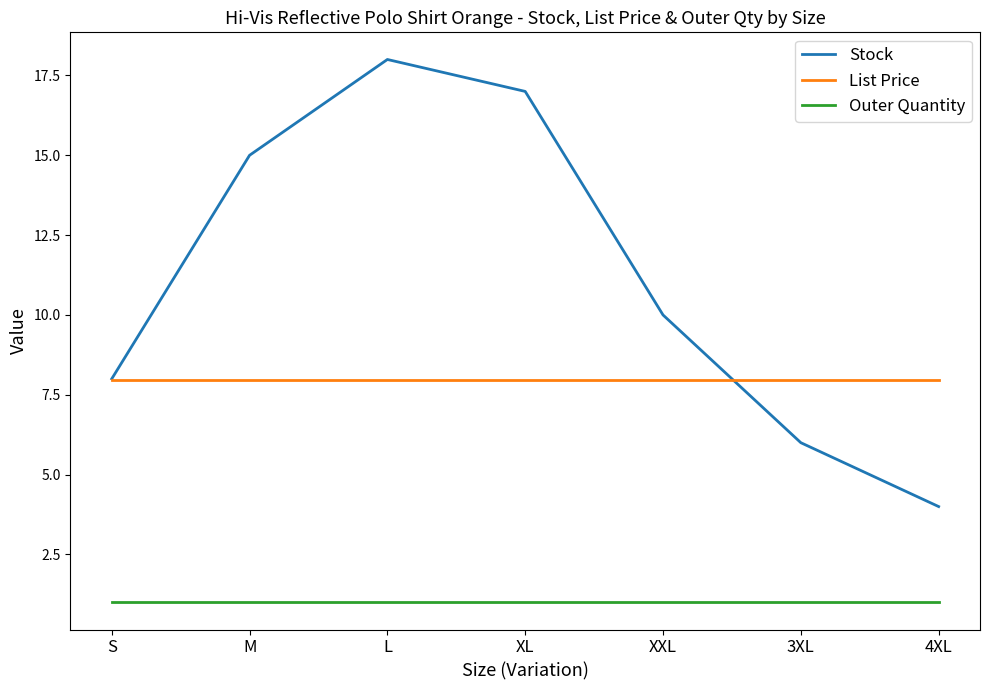

Reading right to left, what are all the values shown in this chart?

Stock: 4XL=4.0	3XL=6.0	XXL=10.0	XL=17.0	L=18.0	M=15.0	S=8.0
List Price: 4XL=8.0	3XL=8.0	XXL=8.0	XL=8.0	L=8.0	M=8.0	S=8.0
Outer Quantity: 4XL=1.0	3XL=1.0	XXL=1.0	XL=1.0	L=1.0	M=1.0	S=1.0